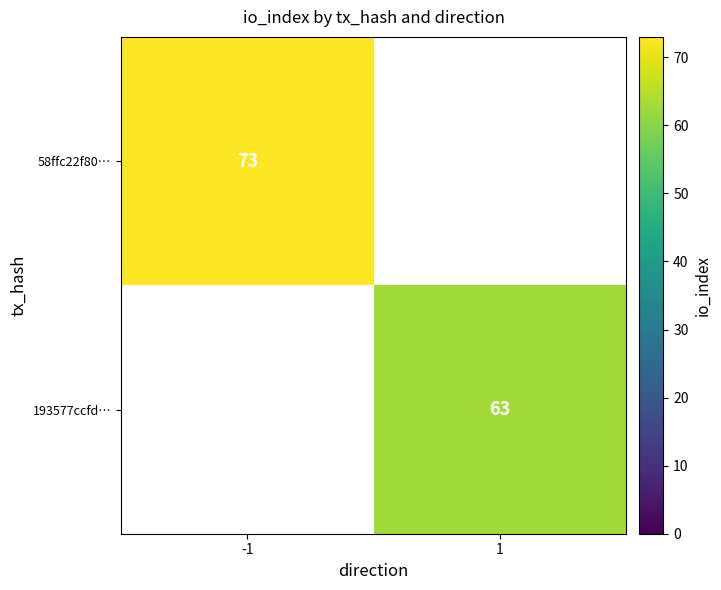

The value of 193577ccfd… at 1 is 97. True or false?

False